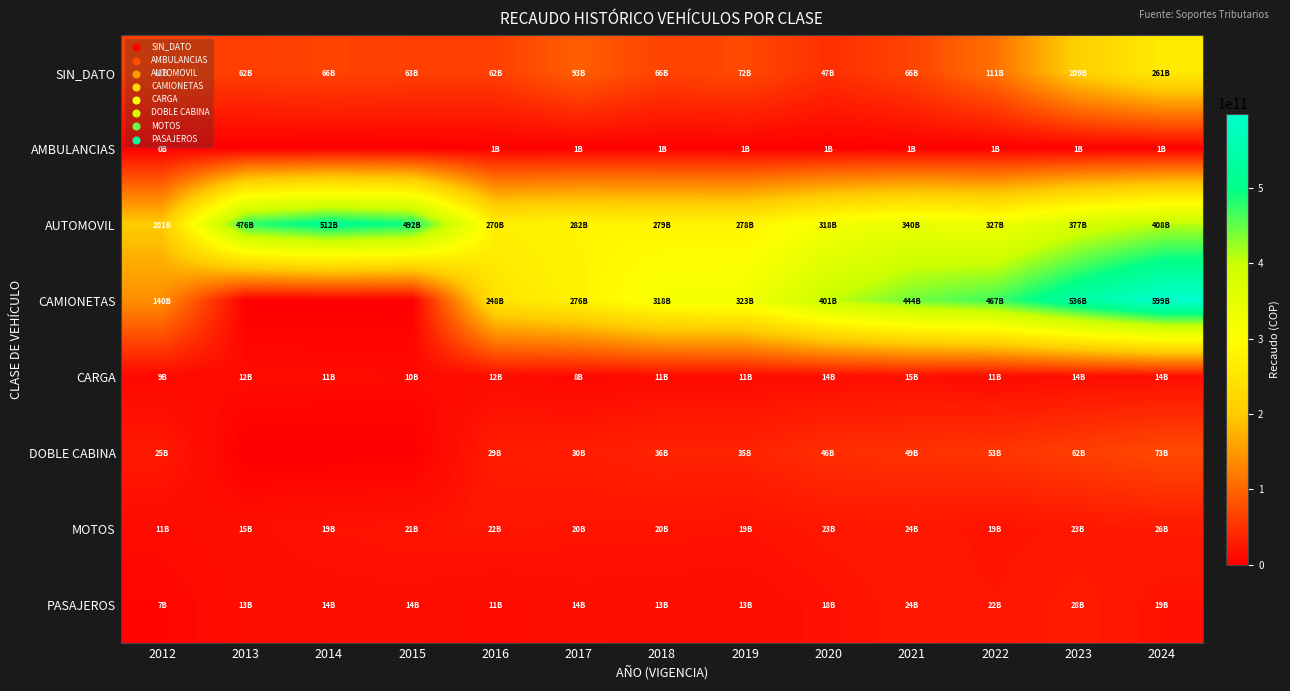

At which category is the sum across all series the highest?

2024